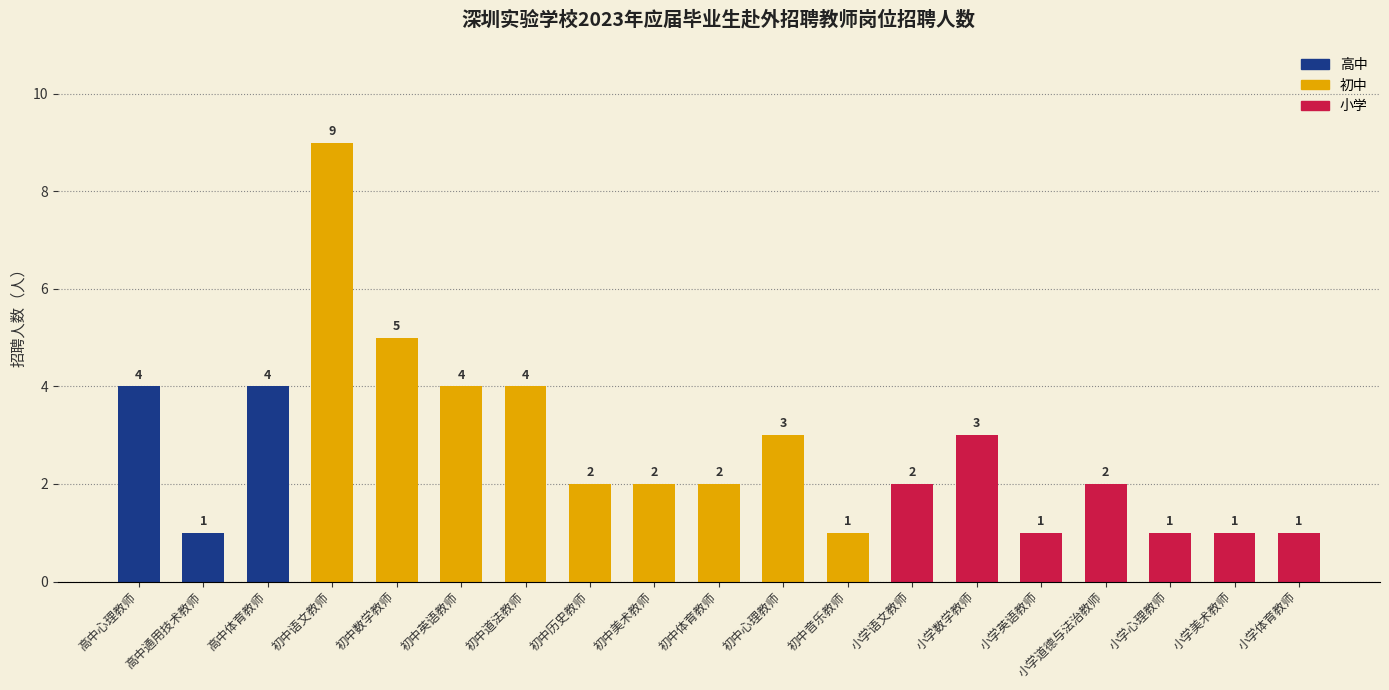

Reading left to right, list all the values displayed in this chart.

高中心理教师=4	高中通用技术教师=1	高中体育教师=4	初中语文教师=9	初中数学教师=5	初中英语教师=4	初中道法教师=4	初中历史教师=2	初中美术教师=2	初中体育教师=2	初中心理教师=3	初中音乐教师=1	小学语文教师=2	小学数学教师=3	小学英语教师=1	小学道德与法治教师=2	小学心理教师=1	小学美术教师=1	小学体育教师=1